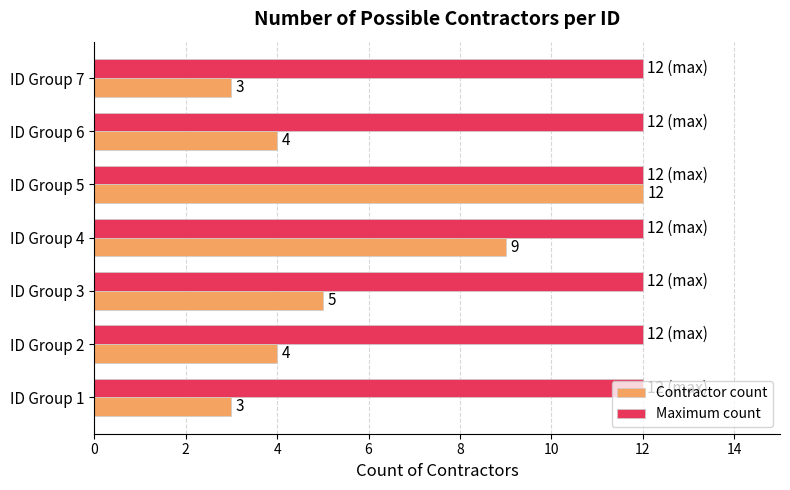

How many data points does each series have?

7